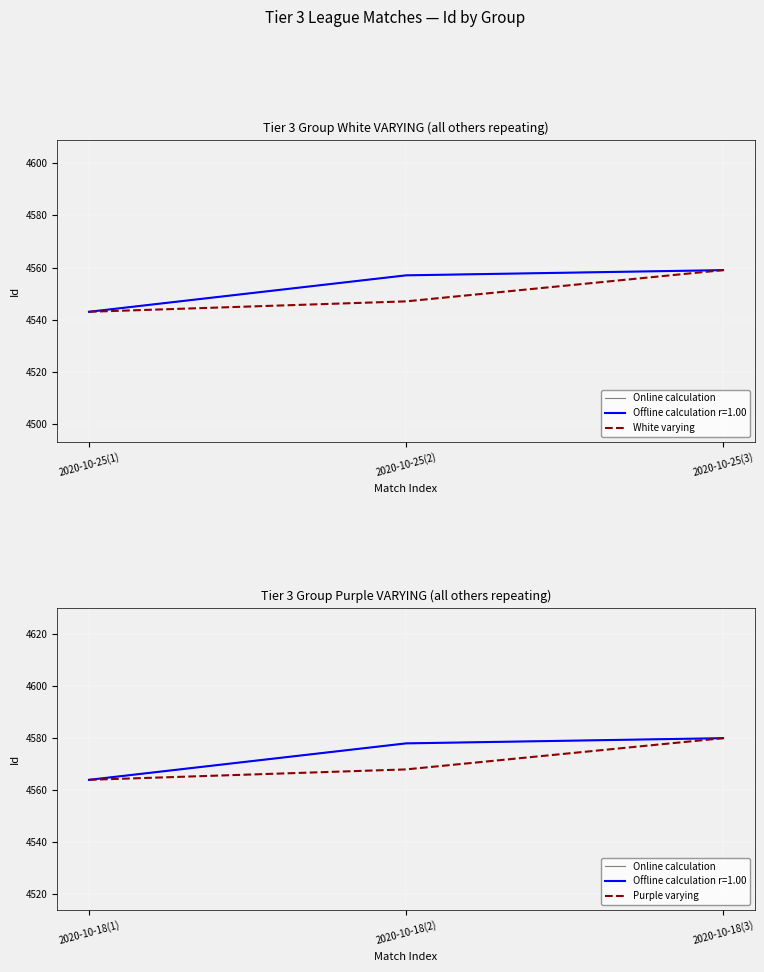

What is the label of the 2nd point from the left?

2020-10-25(2)